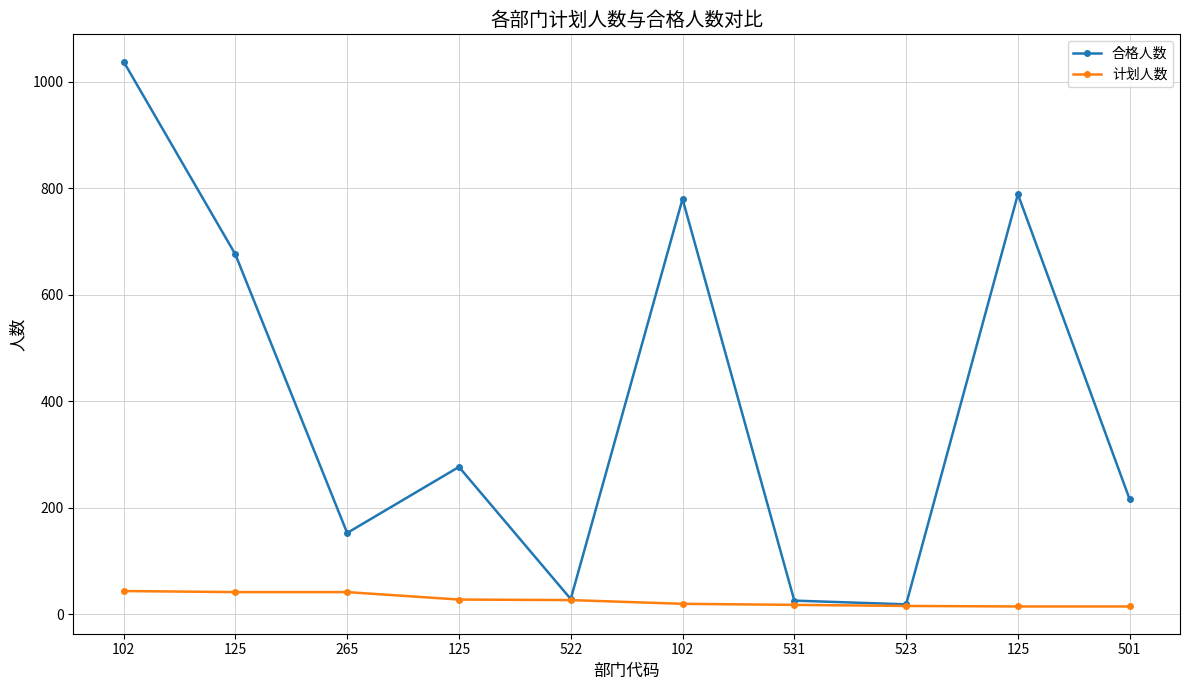

True or false: 合格人数 has more than 0 points higher than both neighbors.

True